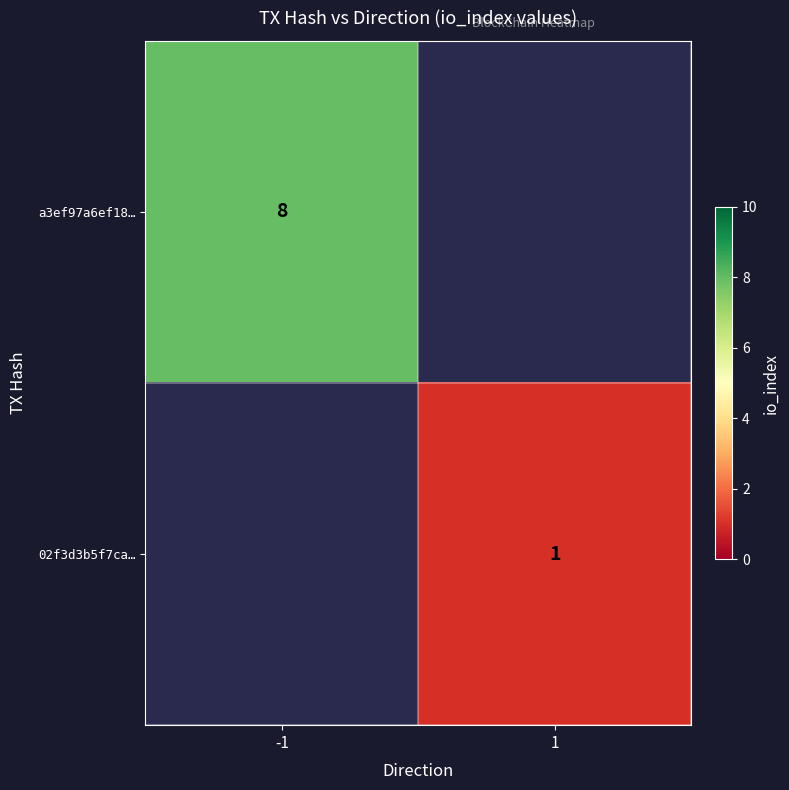

True or false: 02f3d3b5f7ca… has a value of 1 at 1.

True